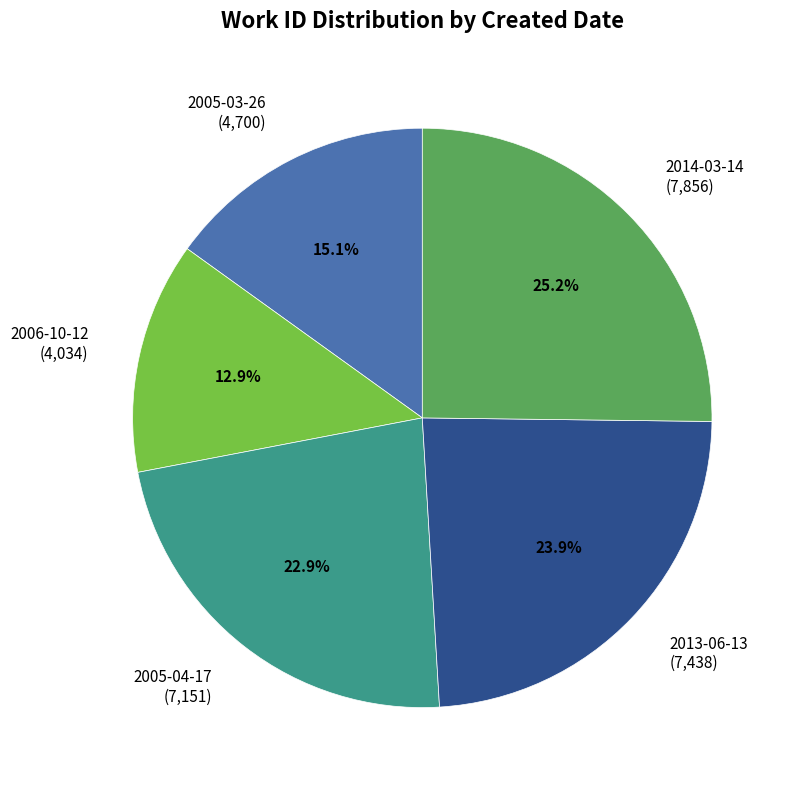

To the nearest percent, what portion does 2005-03-26 represent?

15%